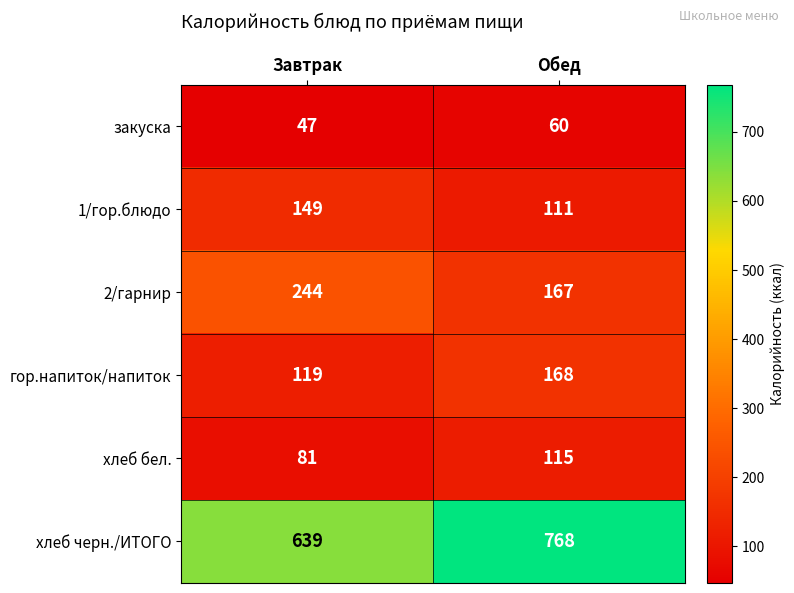

Which series has the largest total across all categories?

хлеб черн./ИТОГО